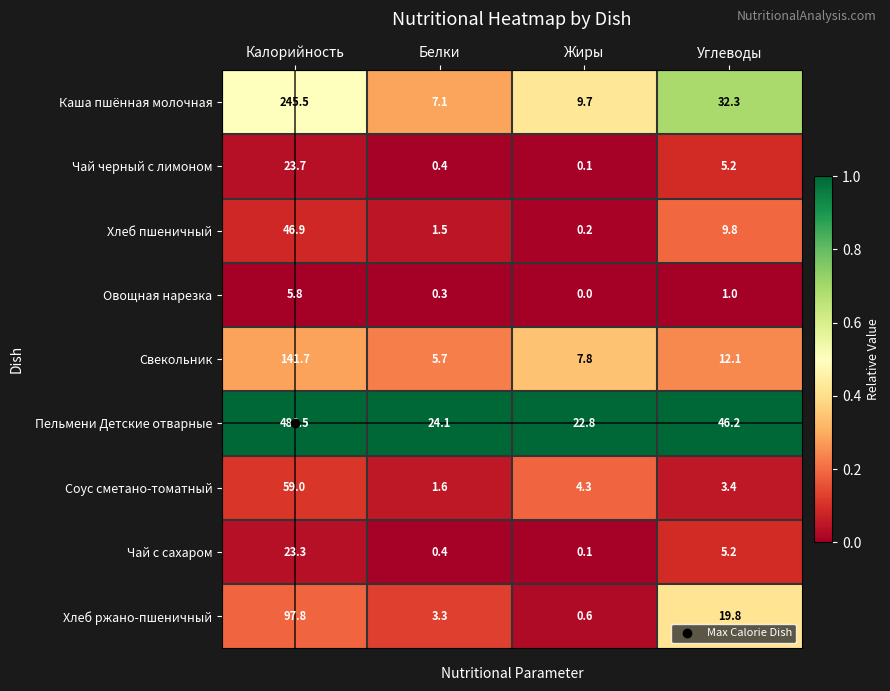

Which series has the widest spread of values?

Пельмени Детские отварные